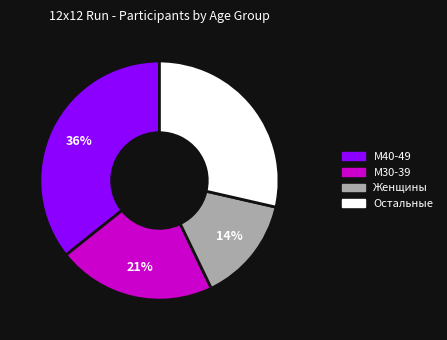

Is there any slice that represents more than half of the pie?

No